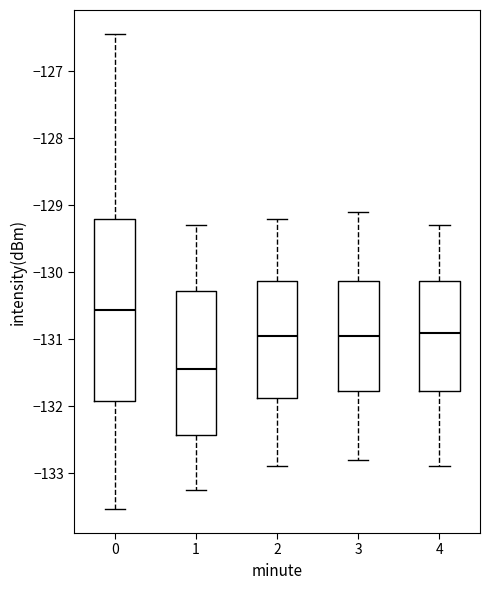

Reading left to right, transcribe this box plot: for each box, give where its median line is, the range the box spans, and where its two whiskers end, as read against the y-axis. The values are not printed on the chart, so give them approximately, as read against the axis.

0: median -130.6, box -131.9 to -129.2, whiskers -133.5 to -126.4
1: median -131.4, box -132.4 to -130.3, whiskers -133.2 to -129.3
2: median -130.9, box -131.9 to -130.1, whiskers -132.9 to -129.2
3: median -130.9, box -131.8 to -130.1, whiskers -132.8 to -129.1
4: median -130.9, box -131.8 to -130.1, whiskers -132.9 to -129.3